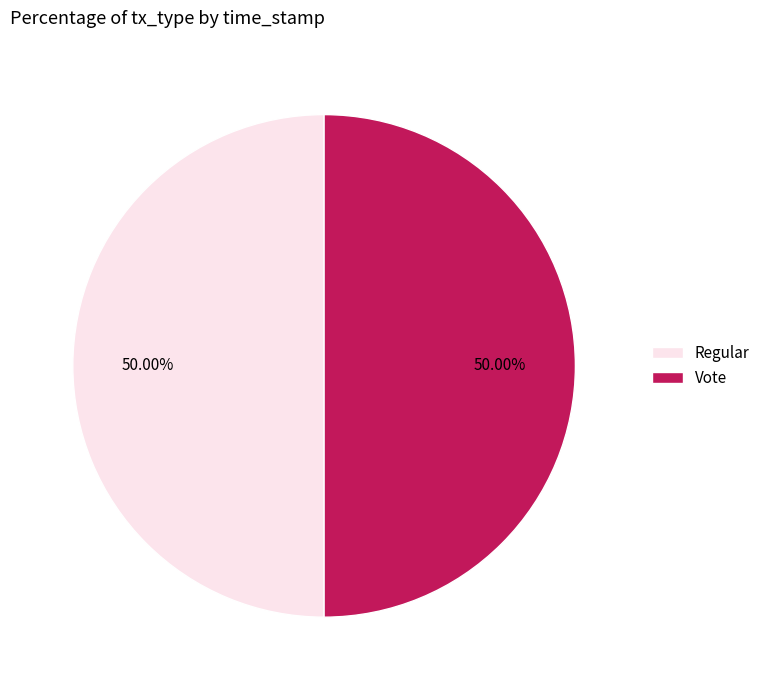

What is the ratio of the value at Regular to the value at Vote?

1.0